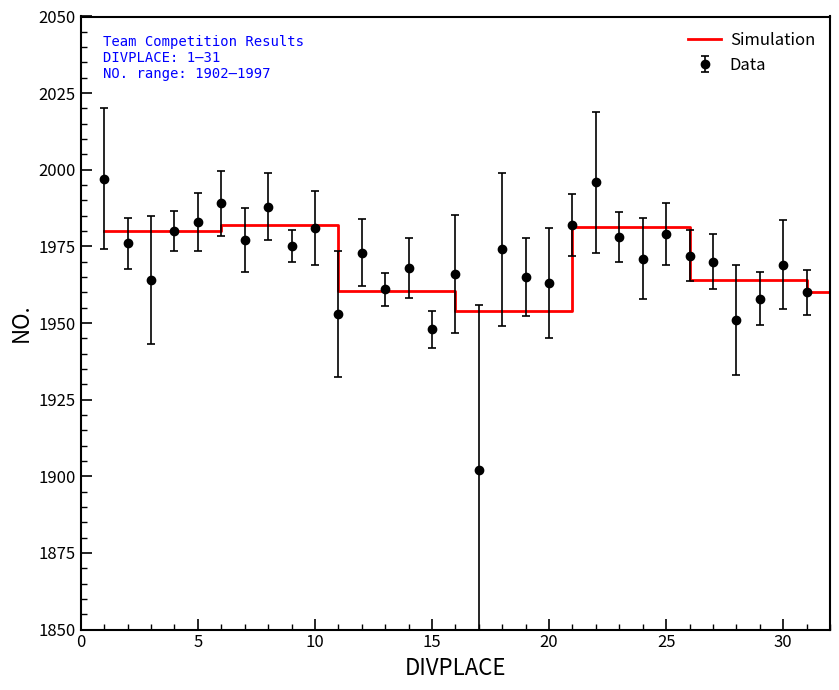

What is the maximum value for Data?

1997